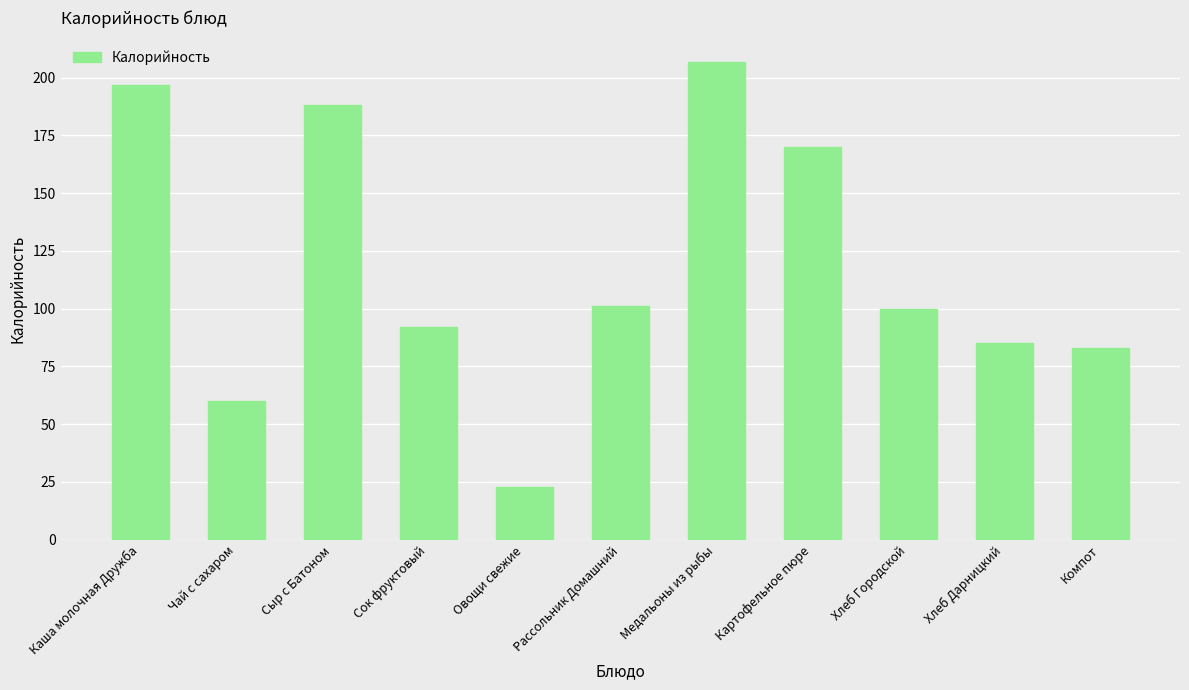

What is the label of the 11th bar from the left?

Компот